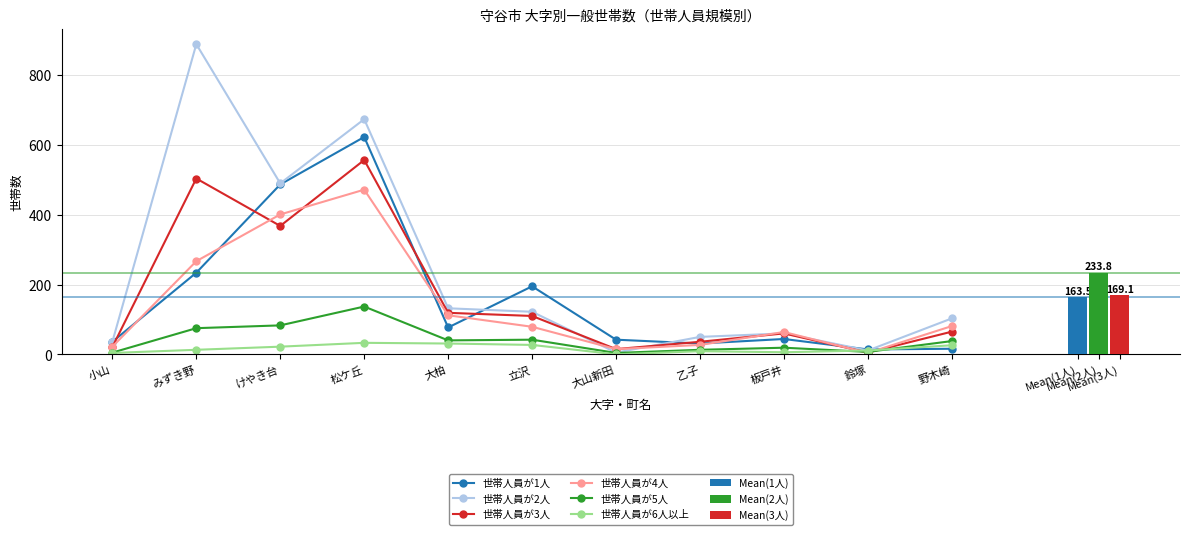

How many distinct data groups are displayed?

6